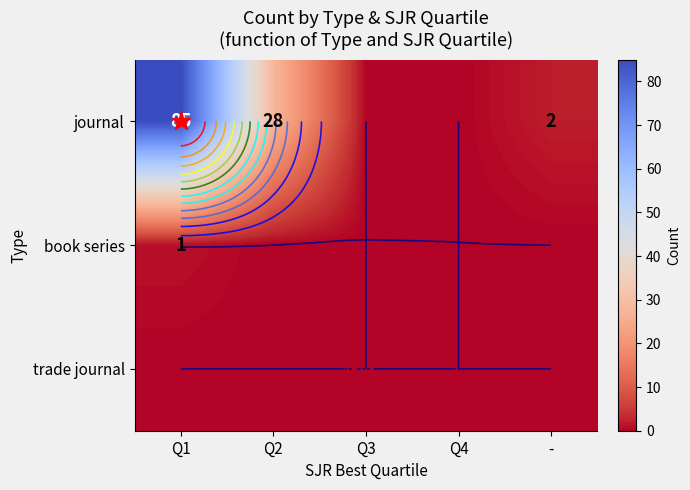

Is the value of trade journal at - greater than the value of journal at Q1?

No